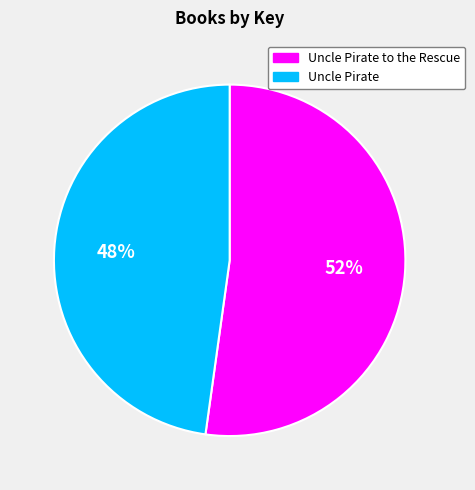

Is it true that Uncle Pirate to the Rescue is 46% of the pie?

False